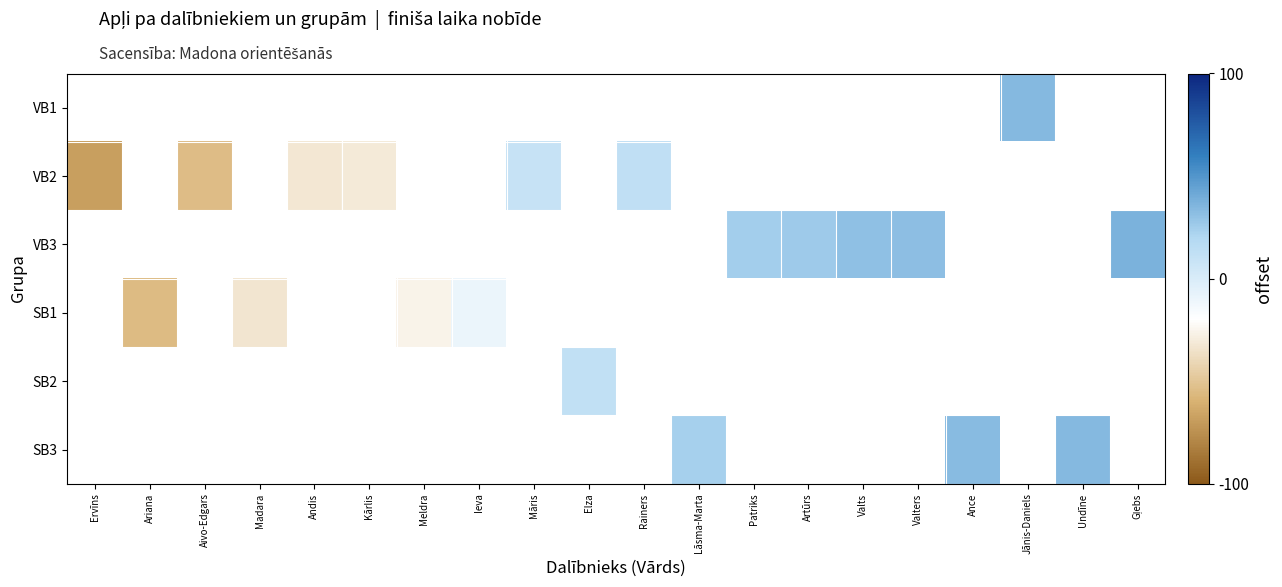

At which category does the chart reach its minimum across all series?

Ervīns